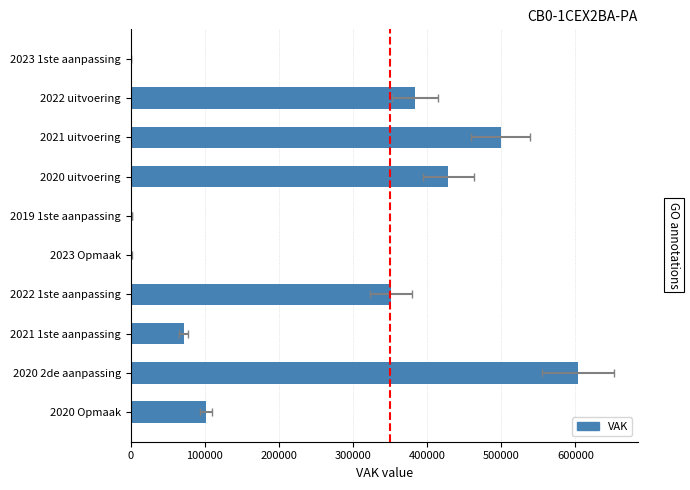

How many data points are above 351611?

4